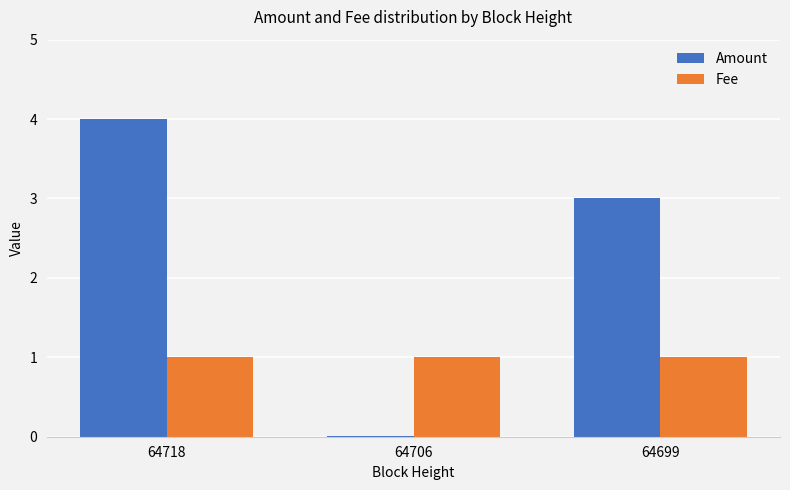

Between 64718 and 64706, which series saw the biggest shift?

Amount